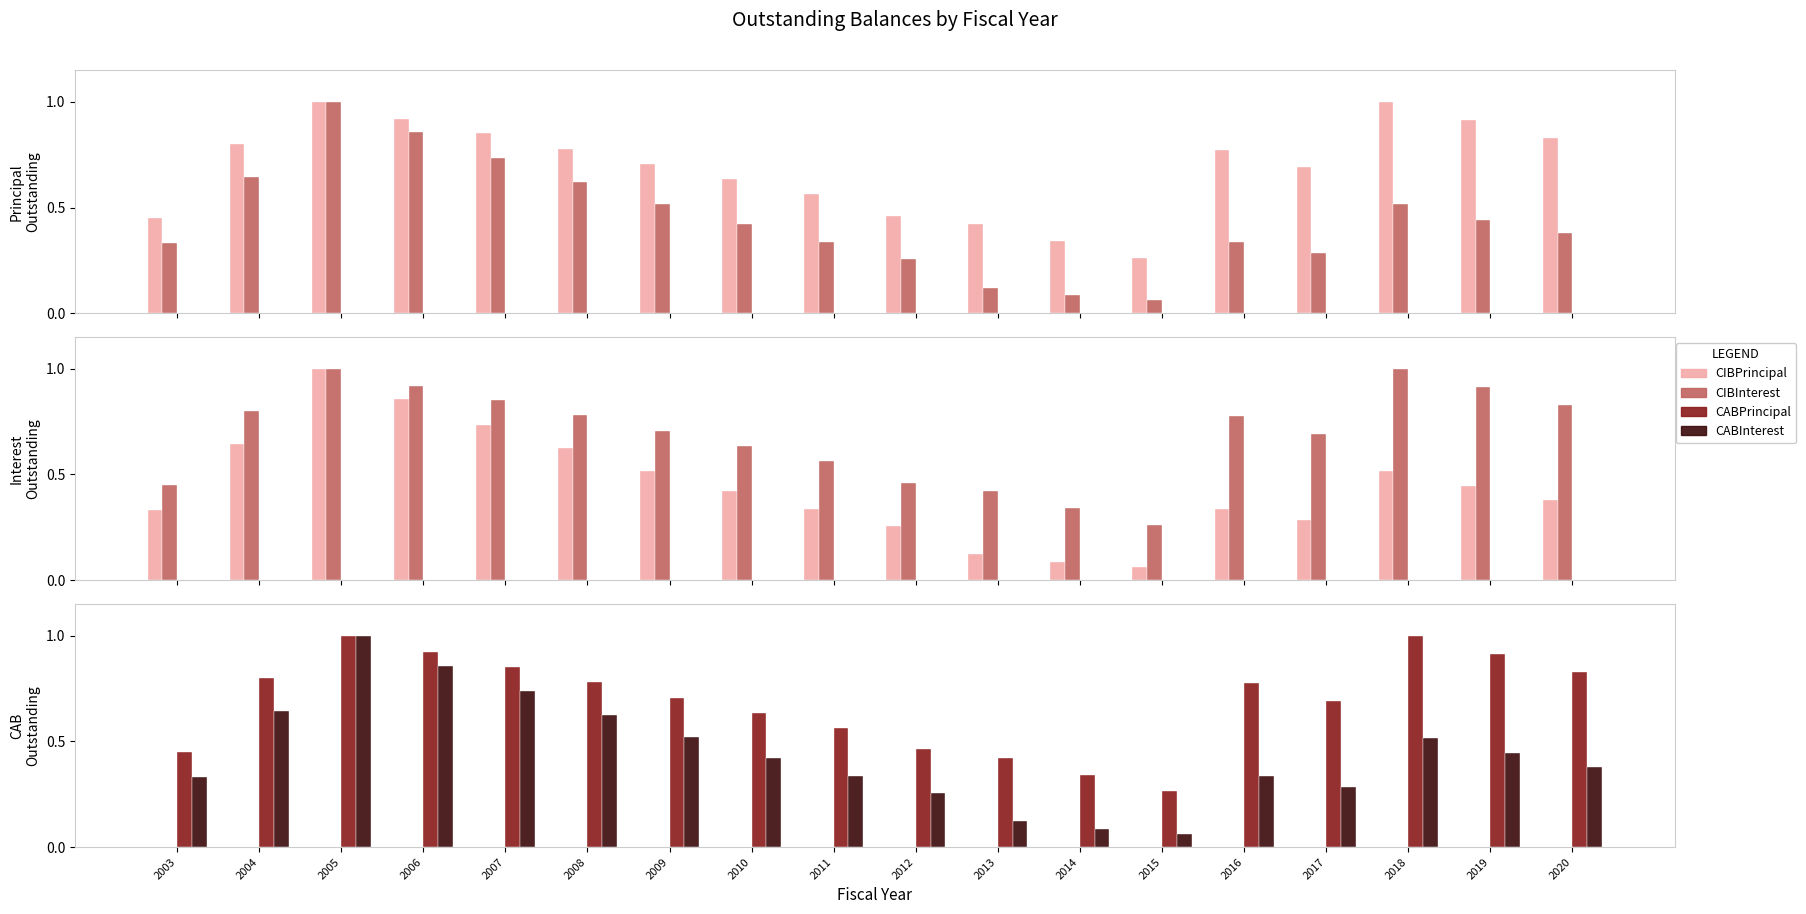

Which series has the widest spread of values?

CABInterest